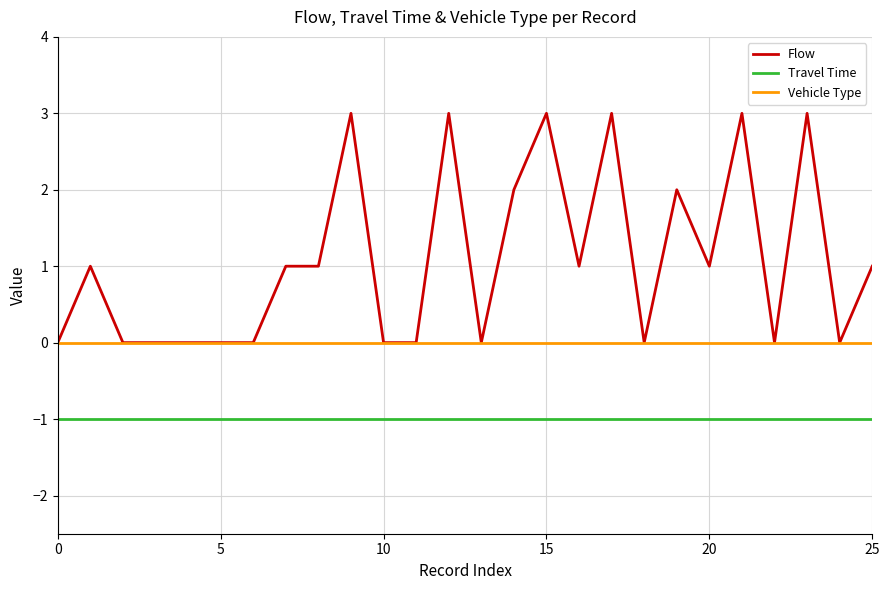

What is the maximum value shown in the chart?

3